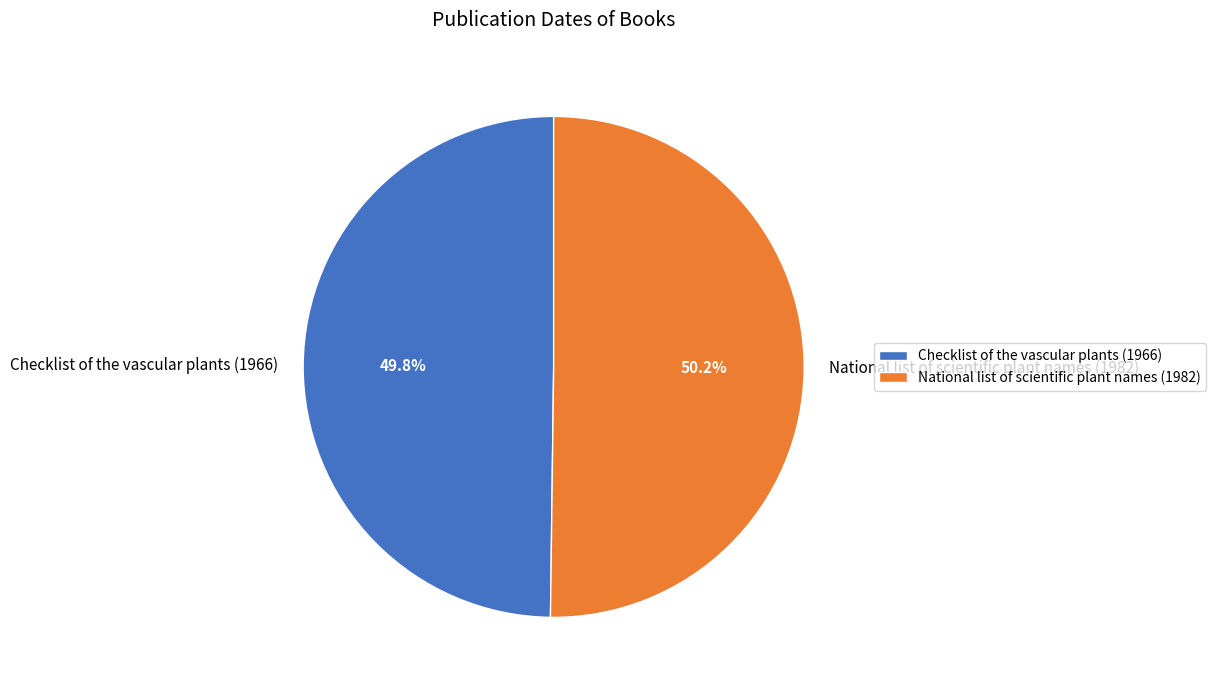

Approximately how many times larger is the value at Checklist of the vascular plants (1966) compared to National list of scientific plant names (1982)?

1.0